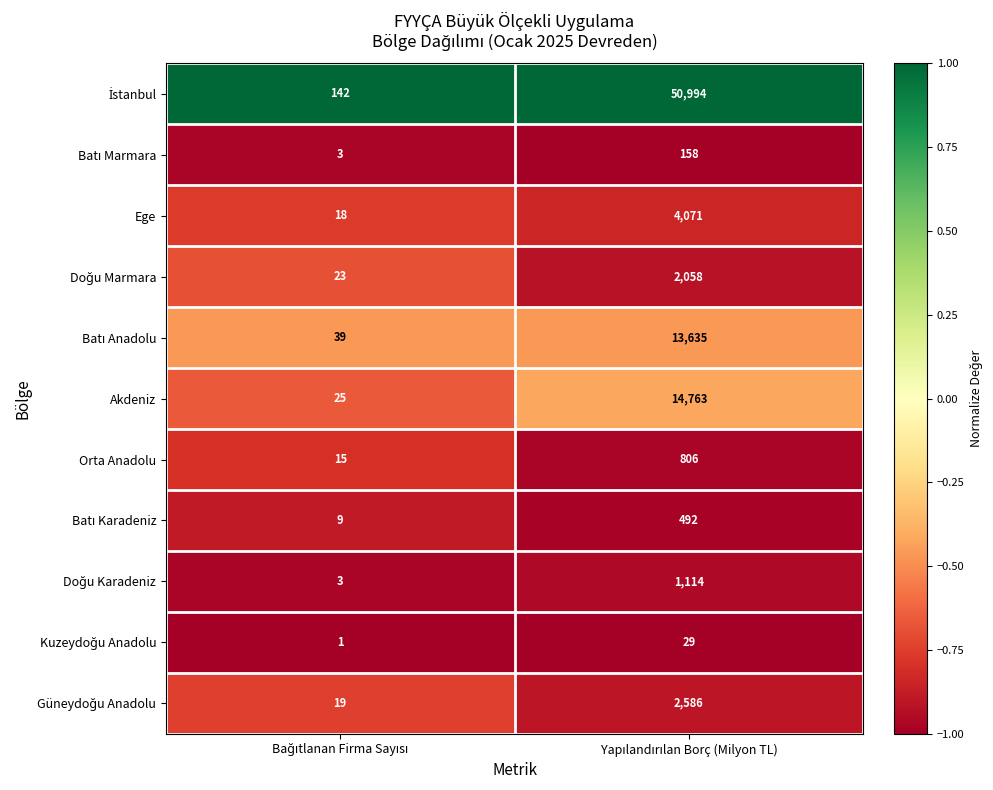

What is the greatest value displayed?

50994